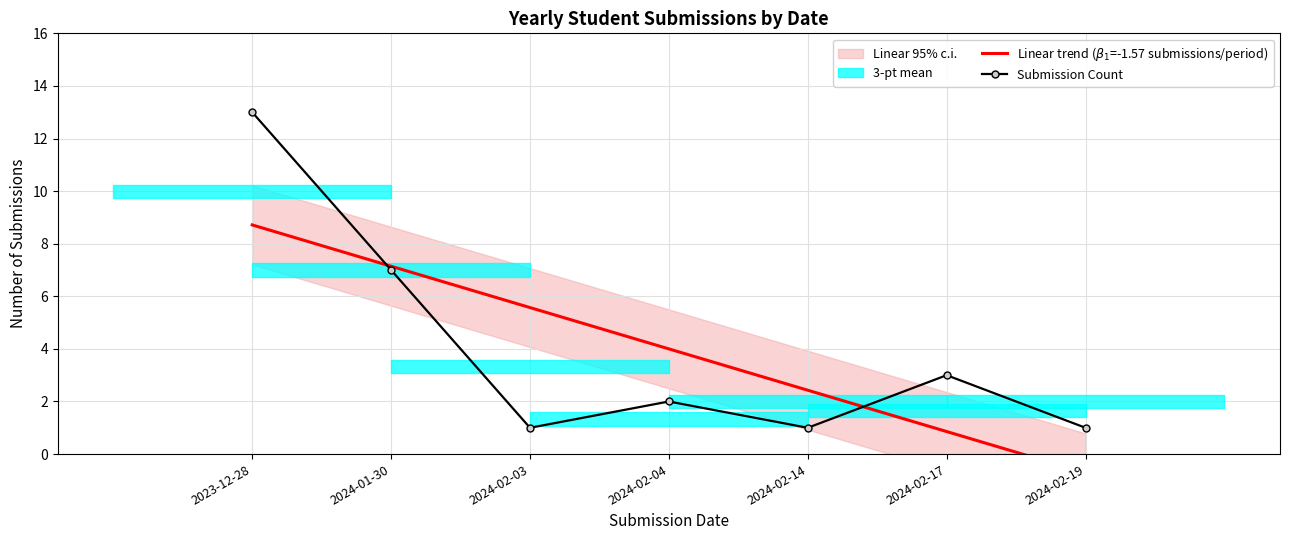

Reading left to right, what are all the values shown in this chart?

Linear trend ($\beta_1$=-1.57 submissions/period): 8.7	7.1	5.6	4.0	2.4	0.9	-0.7
Submission Count: 13.0	7.0	1.0	2.0	1.0	3.0	1.0